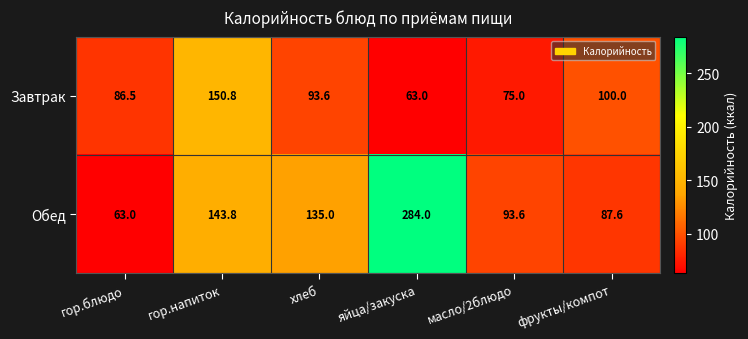

At which category does the chart reach its peak across all series?

яйца/закуска